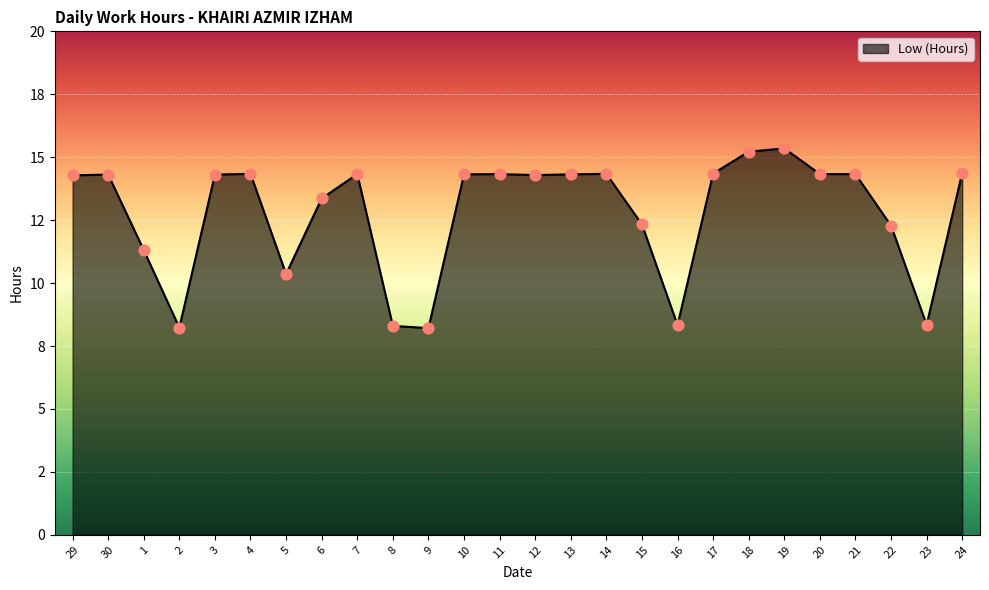

What is the change in value from 3 to 23?

-6.0